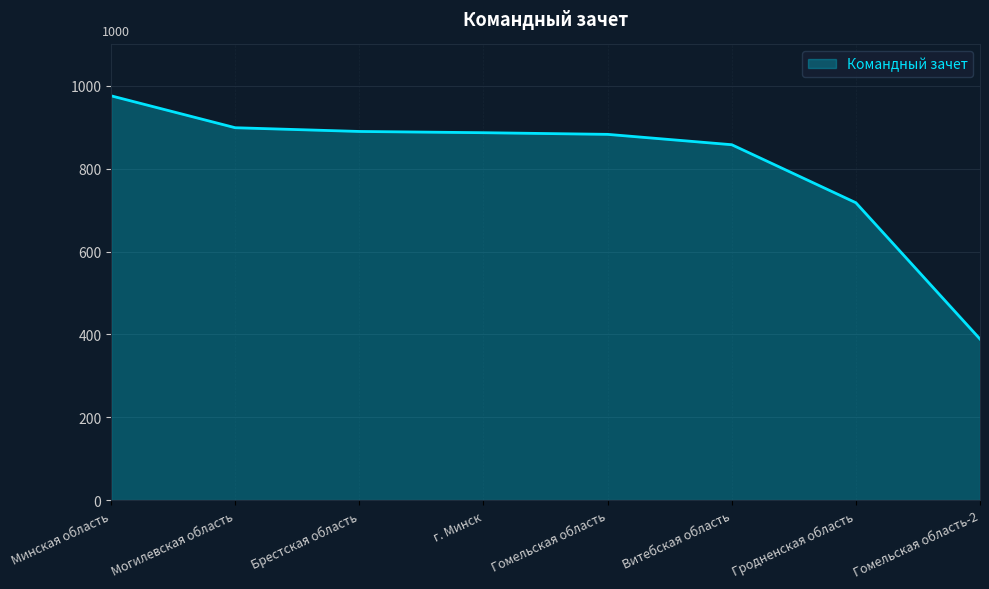

At which category does the chart reach its minimum across all series?

Гомельская область-2